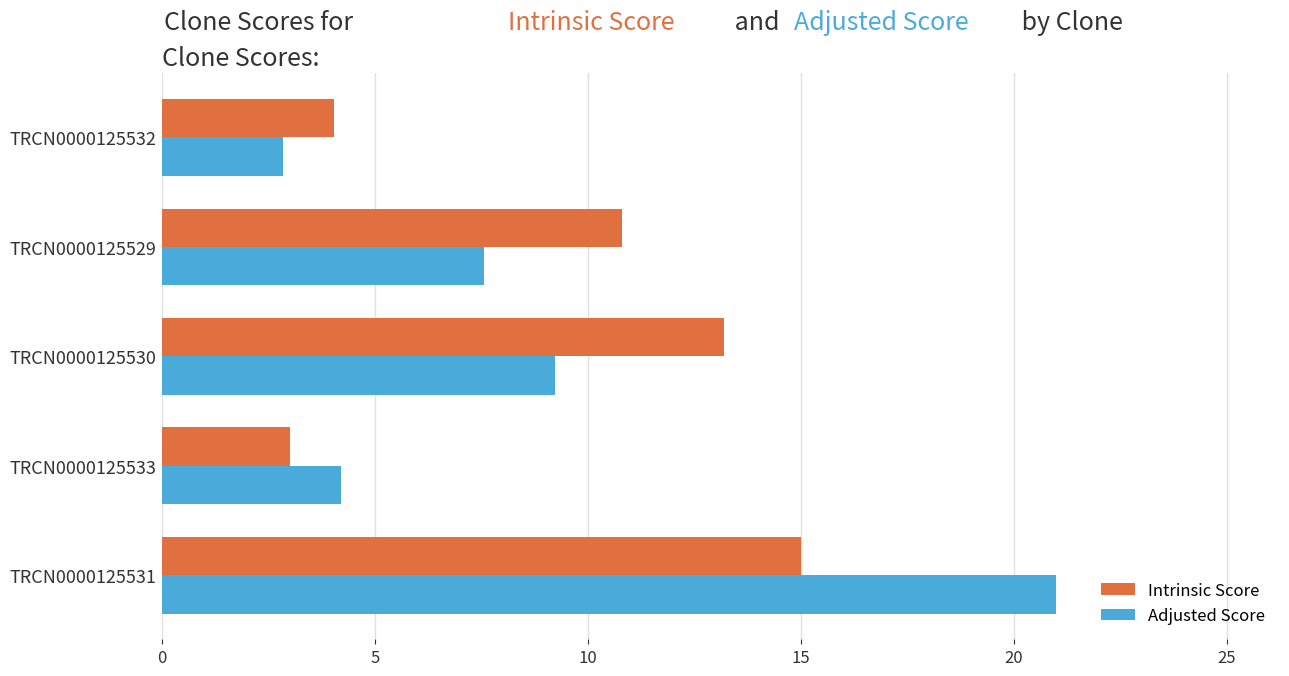

The Intrinsic Score series shows 13.2 at TRCN0000125530. True or false?

True